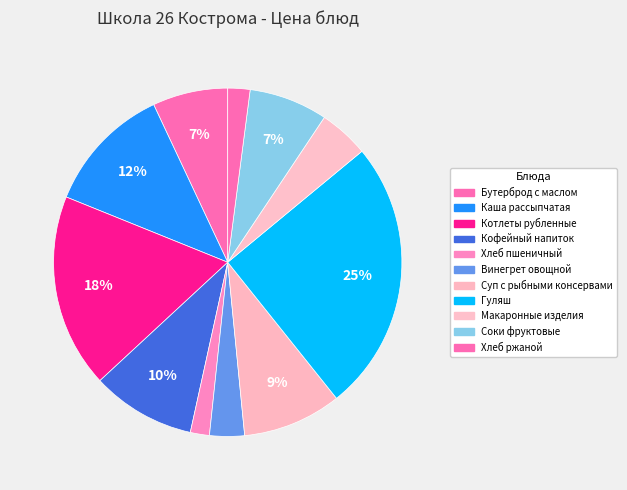

How many slices are in this pie chart?

11